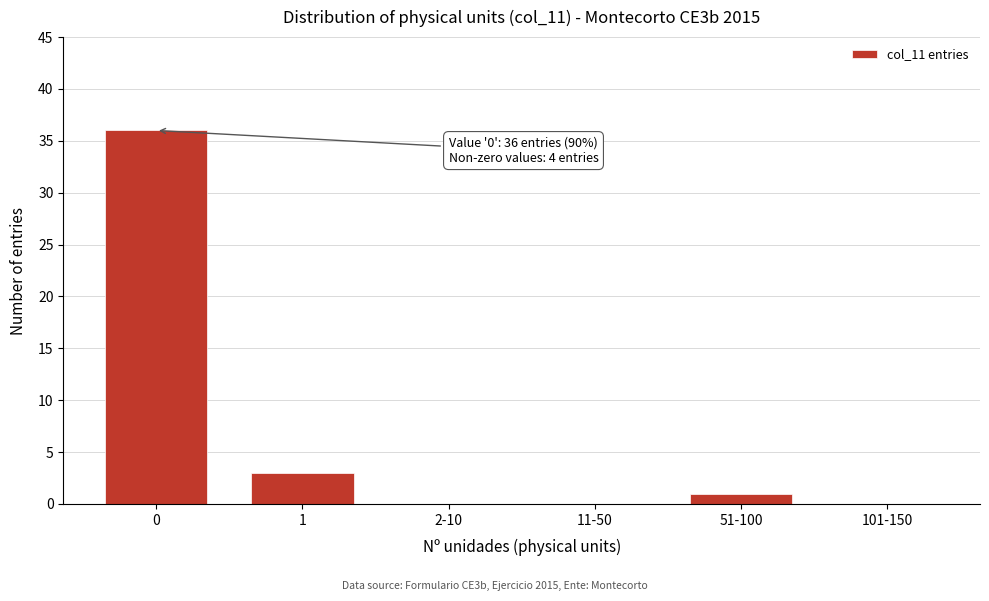

Reading left to right, list all the values displayed in this chart.

0=36	1=3	2-10=0	11-50=0	51-100=1	101-150=0